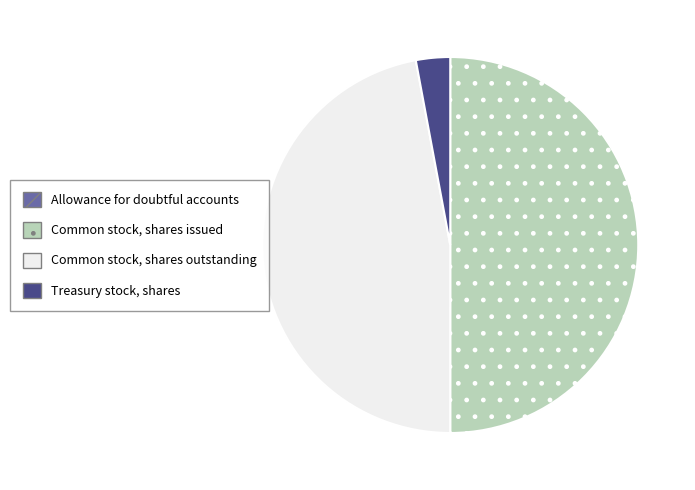

Does Common stock, shares outstanding account for over 50% of the chart?

No